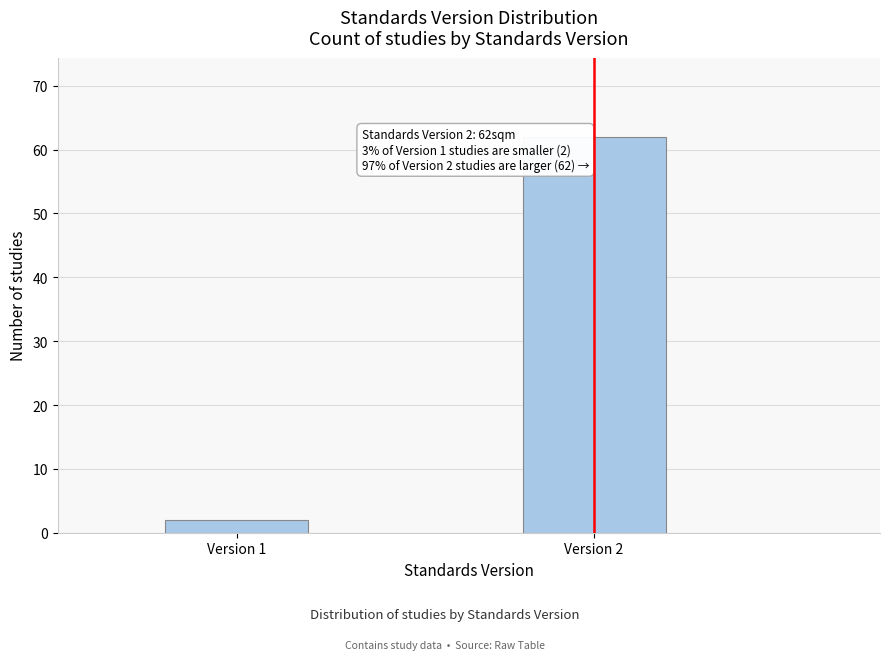

Reading left to right, what are all the values shown in this chart?

Version 1=2	Version 2=62